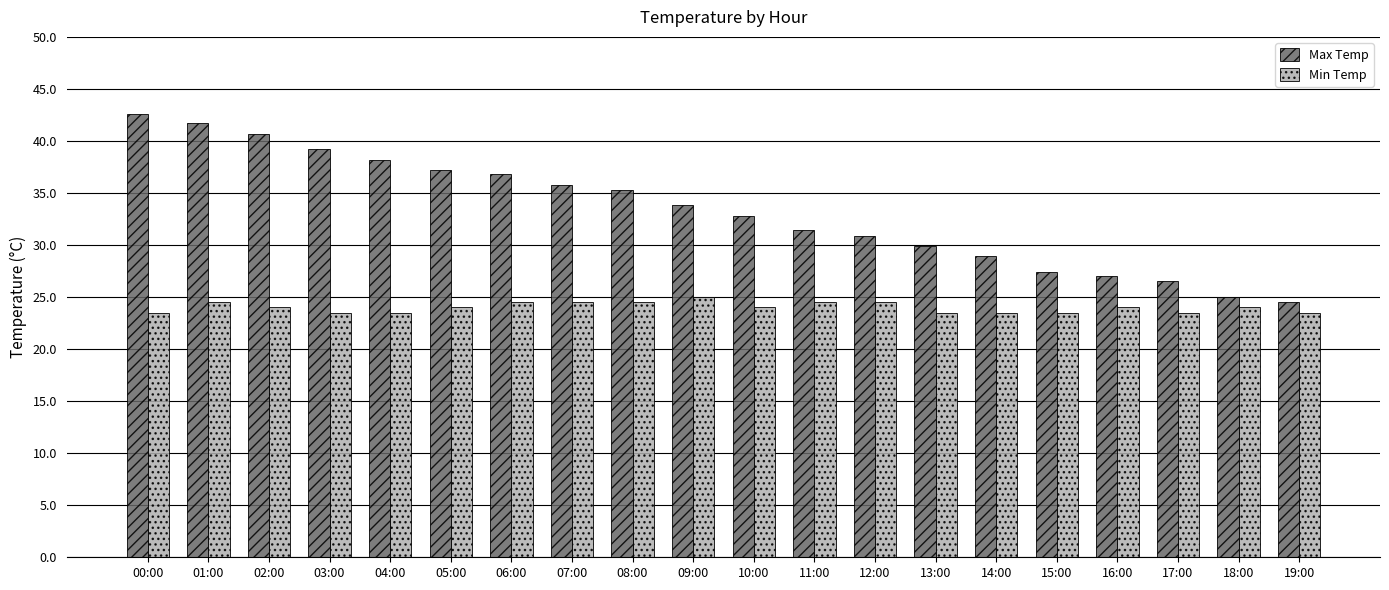

What position from the left is 09:00?

10